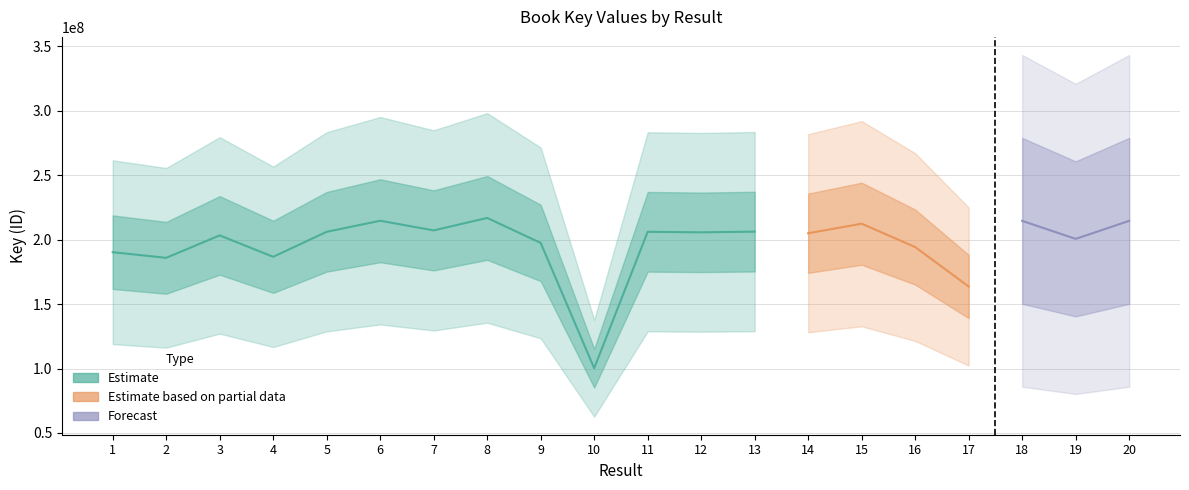

What is the value of the 9th point from the left?

197481997